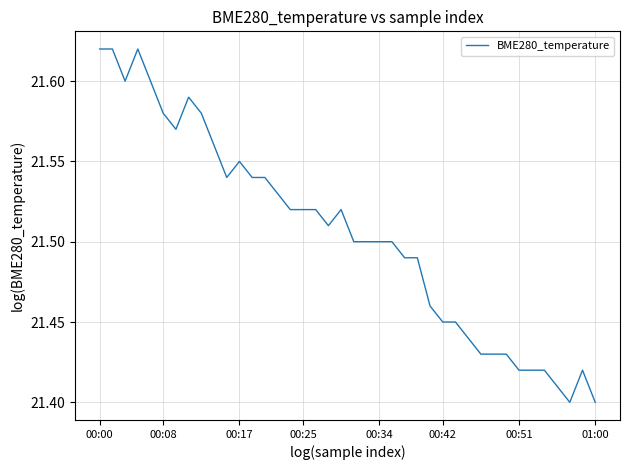

How many interior local valleys (lower than both neighbors) does the data have?

5